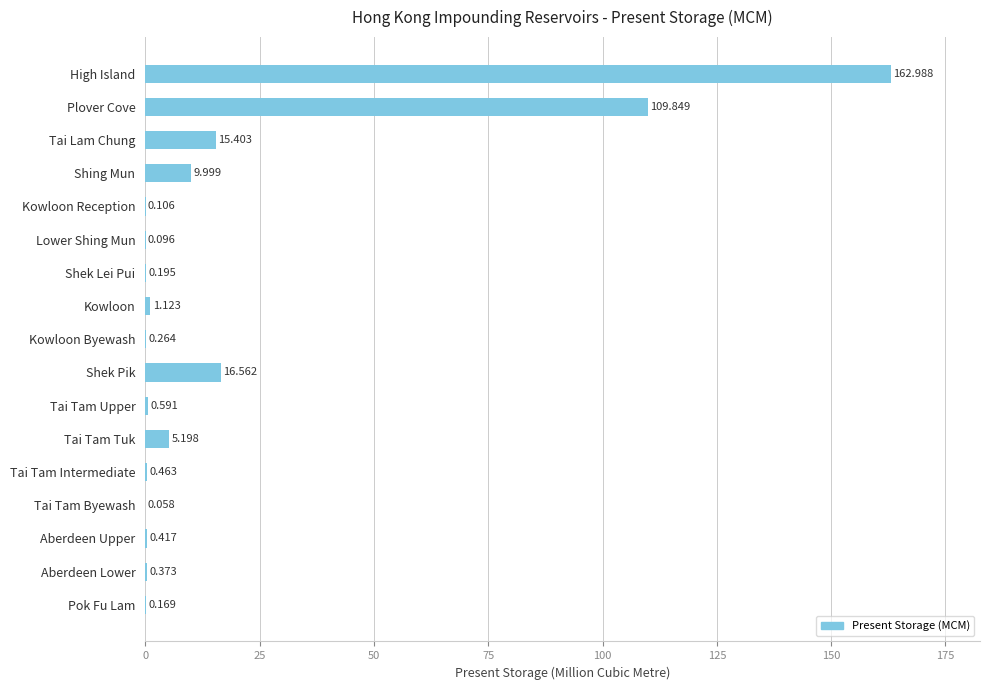

Which has a higher value, Aberdeen Upper or Pok Fu Lam?

Aberdeen Upper